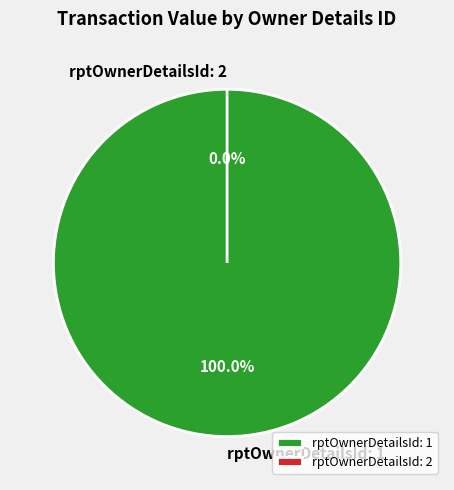

True or false: 1 accounts for 46% of the total.

False